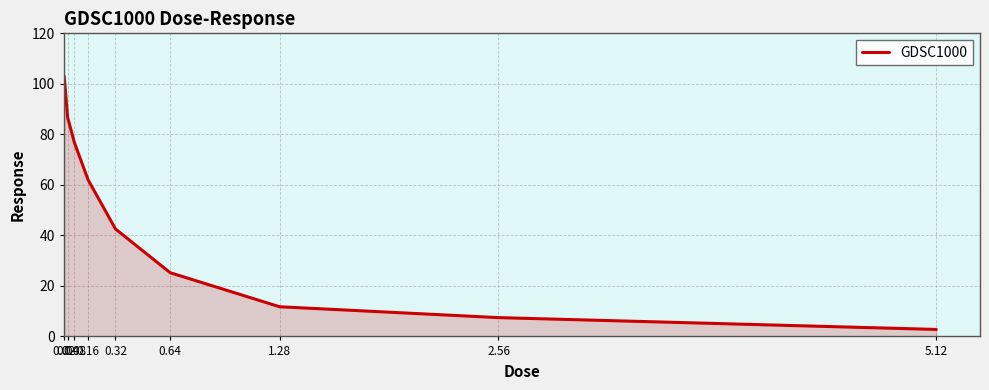

Does the chart display data point markers on the line(s)?

No